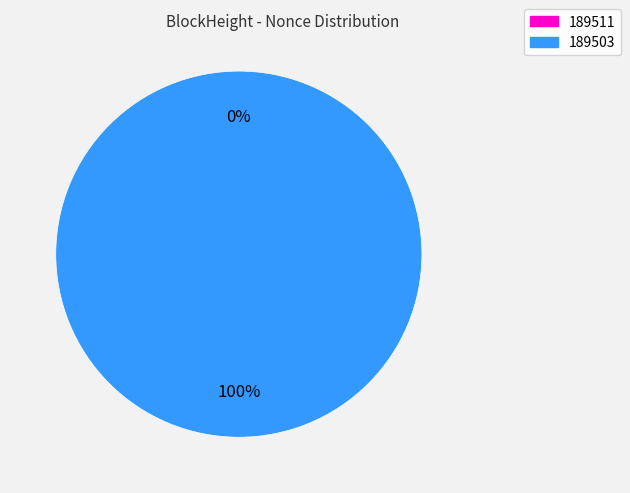

What percentage is NOT represented by 189511?

100.0%